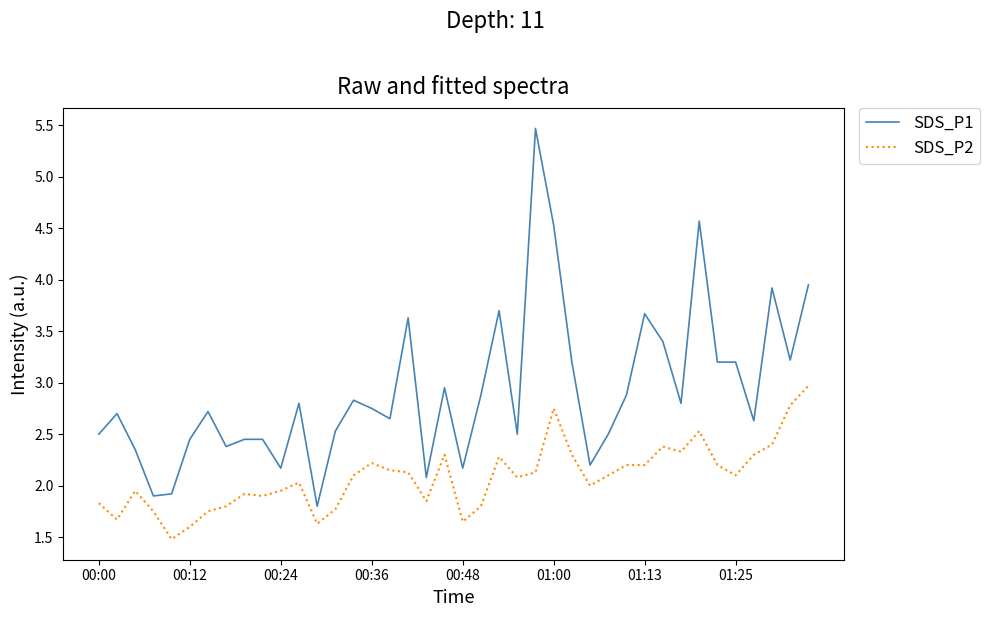

True or false: SDS_P1 and SDS_P2 cross at least once.

False